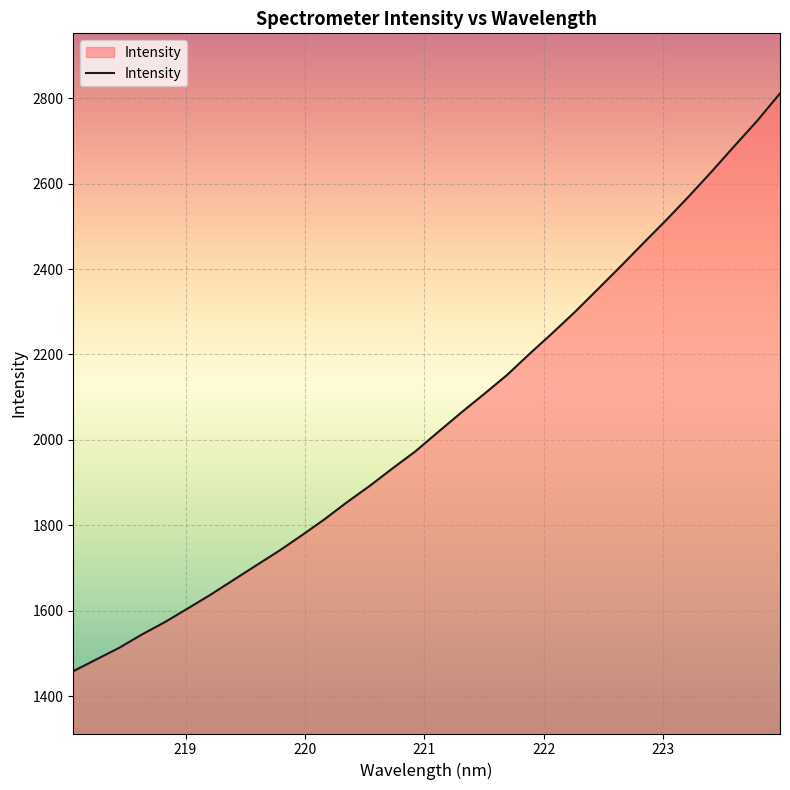

What is the difference between the maximum and minimum values?

1352.9